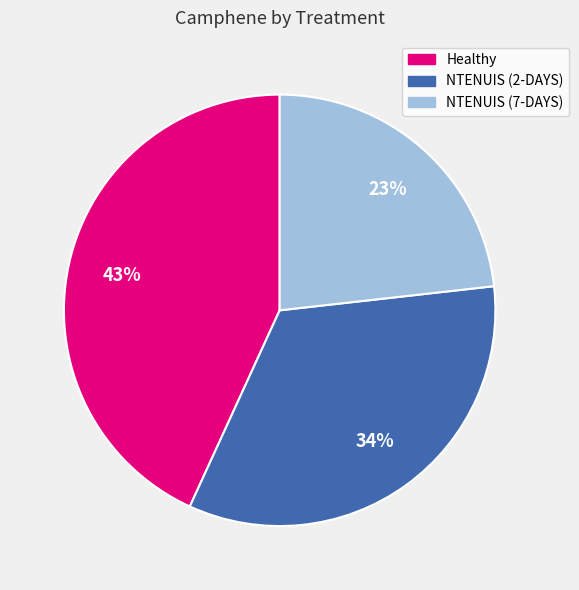

To the nearest percent, what is the average slice percentage?

33%